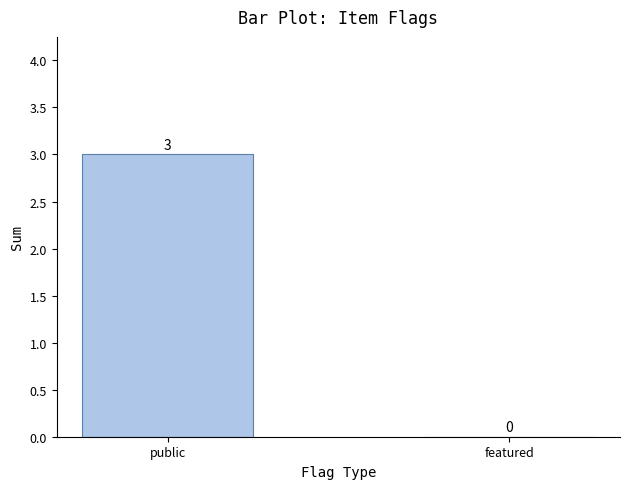

Is it true that the value at public is 3?

True